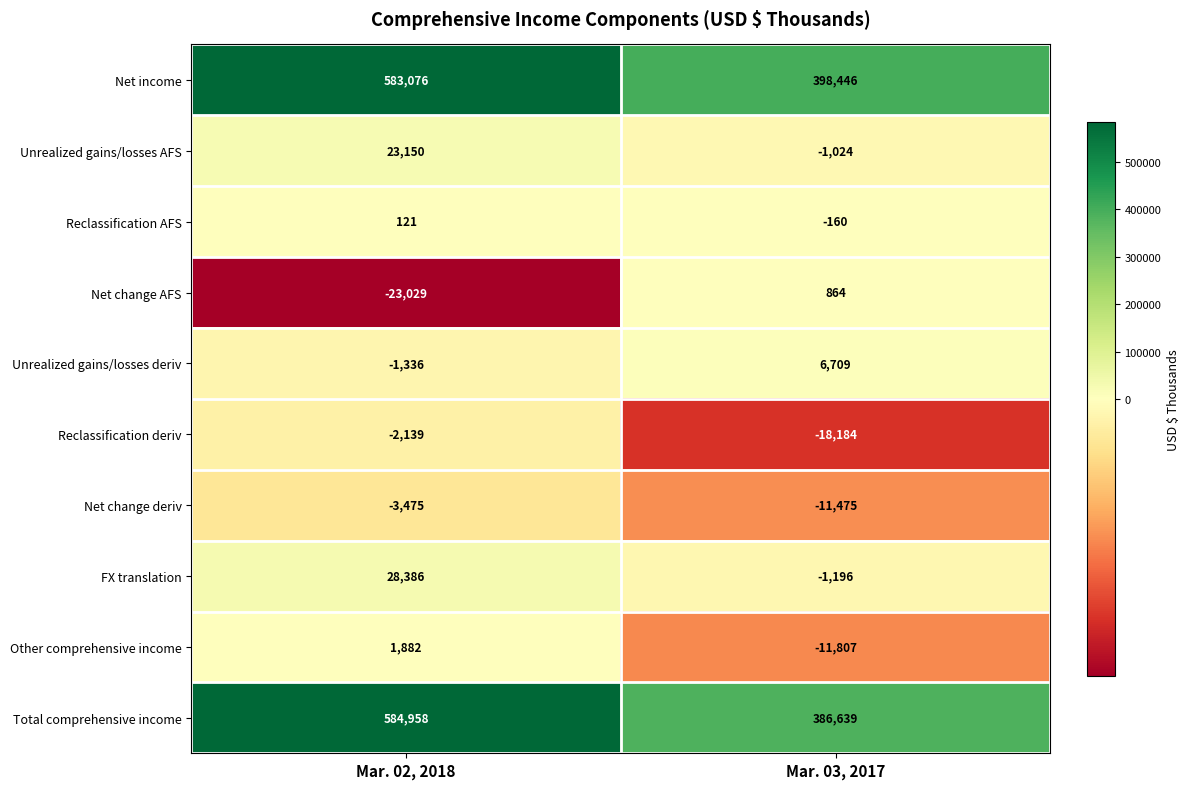

Count the number of categories in the chart.

2